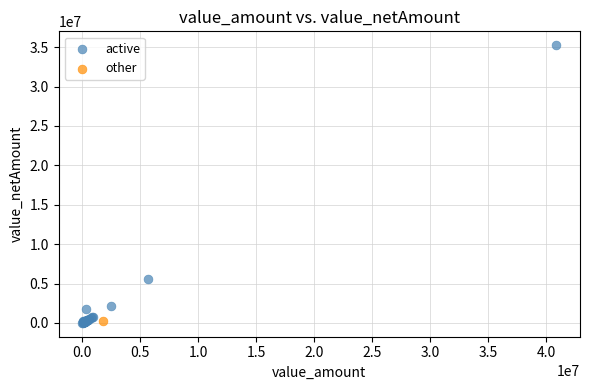

What are all the series names shown in the legend?

active, other